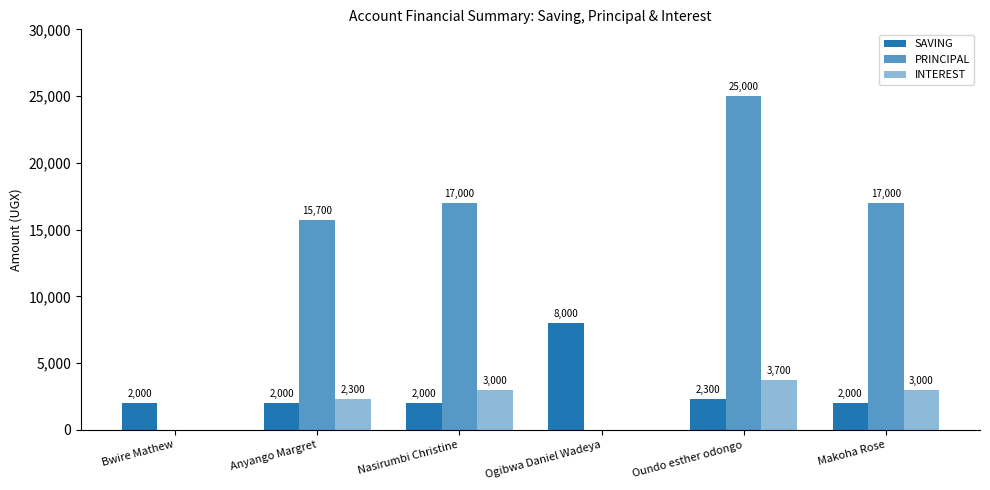

What is the difference between the highest and lowest values at Ogibwa Daniel Wadeya?

8000